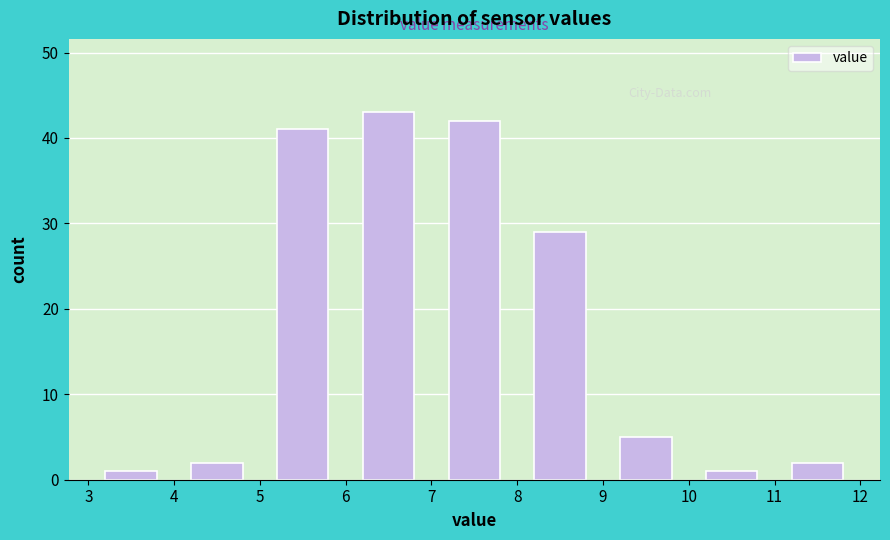

How tall is the bar that spans 8 to 9 on the x-axis? The values are not printed on the chart, so give them approximately, as read against the axis.

29